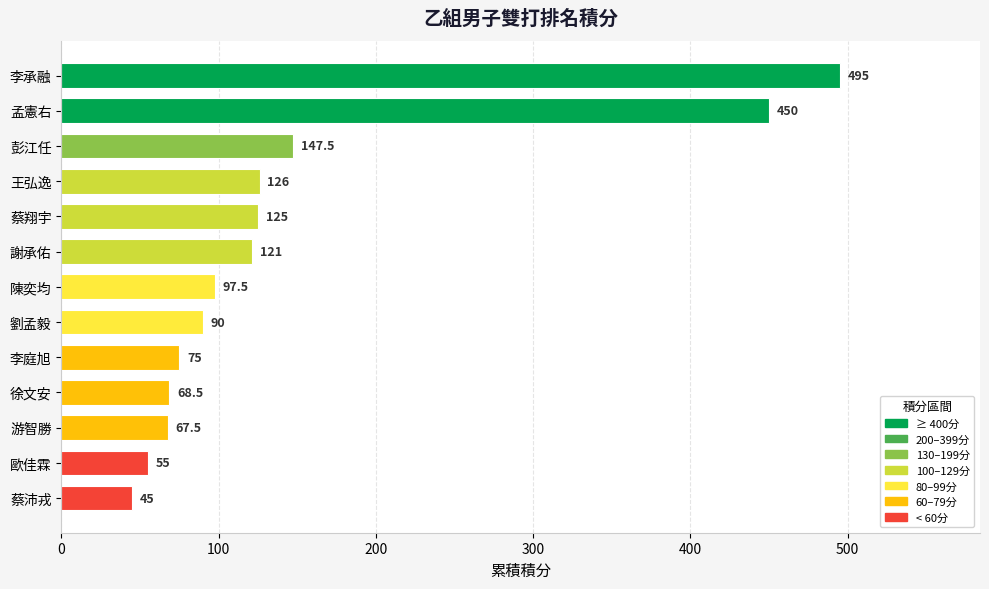

Where is the data nearest to the value 270?

彭江任